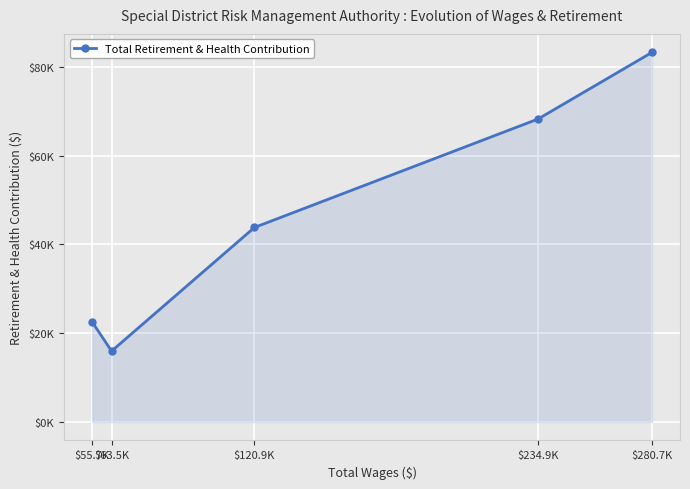

Where is the first local minimum?

$63.5K